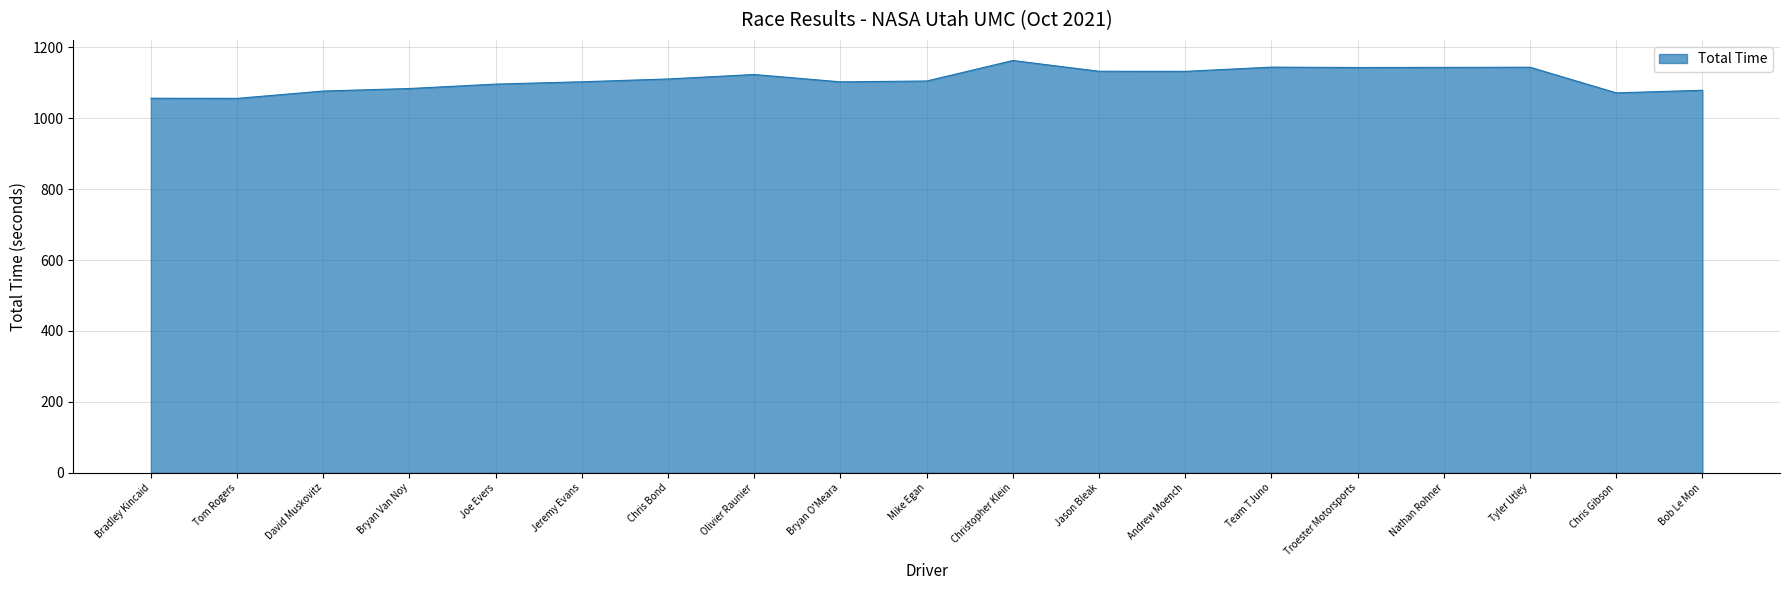

What is the minimum value shown in the chart?

1056.1